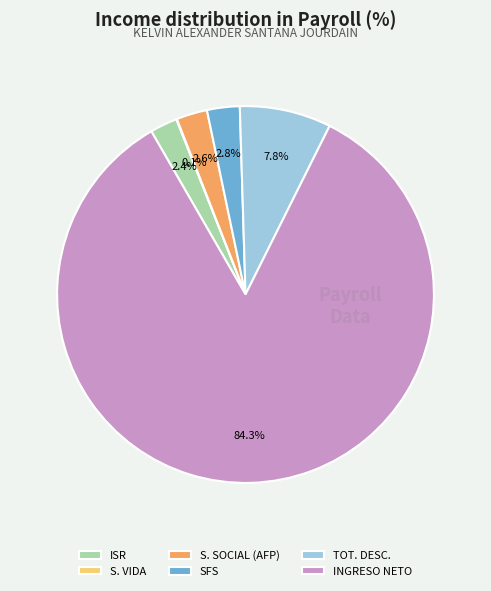

To the nearest percent, what is the combined percentage of INGRESO NETO and SFS?

87%